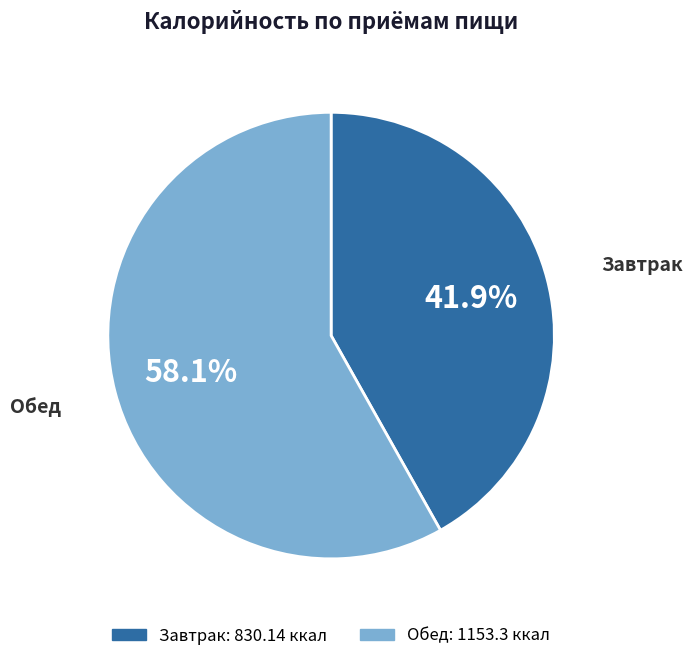

Which category accounts for the majority?

Обед